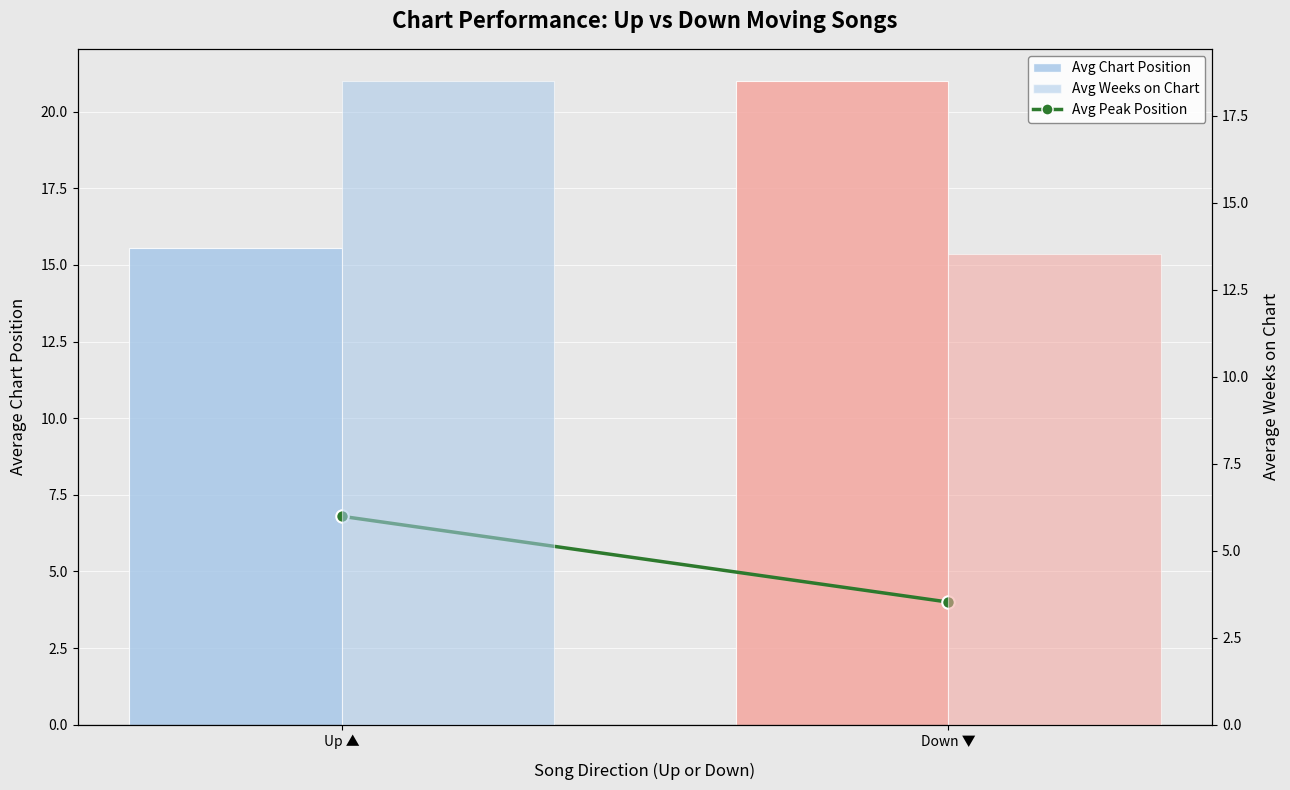

List the labels in order of Avg Peak Position value, largest first.

Up ▲, Down ▼